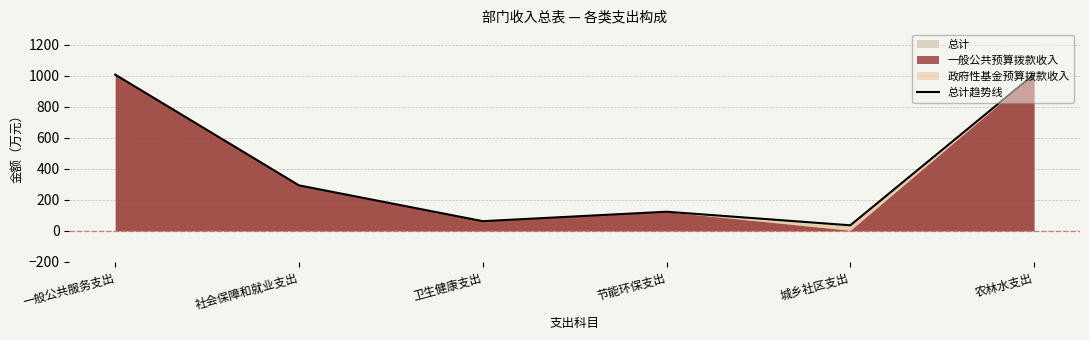

What is the change in value from 一般公共服务支出 to 社会保障和就业支出?

-714.6